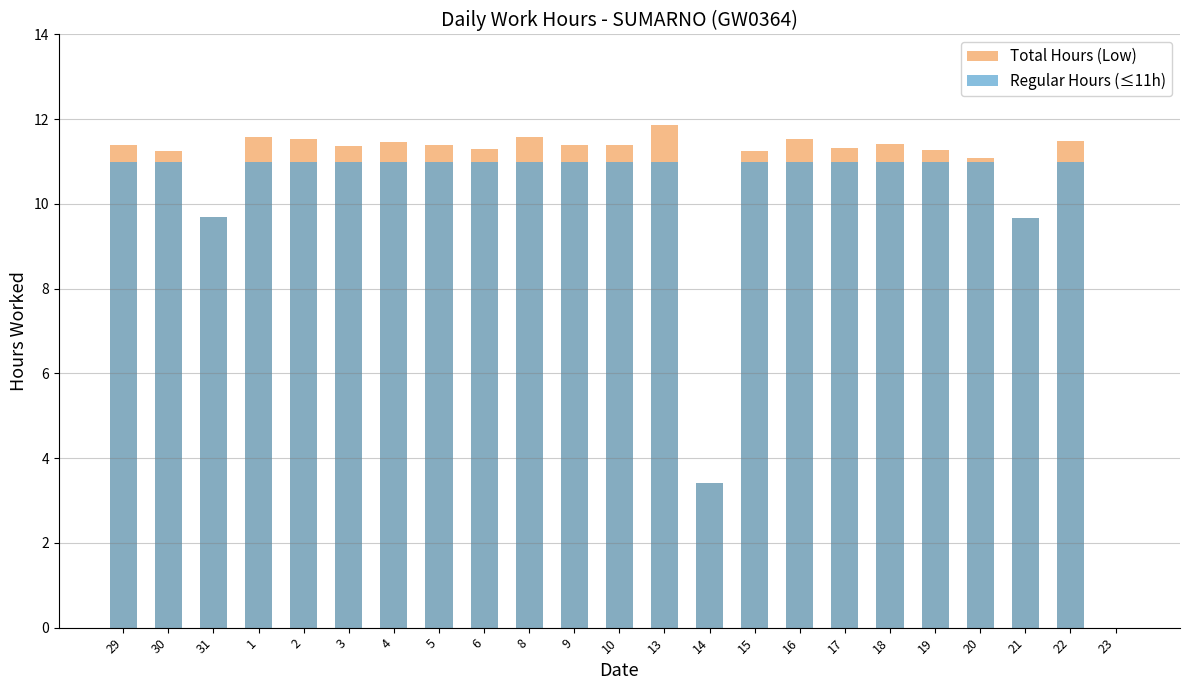

How many distinct data groups are displayed?

2